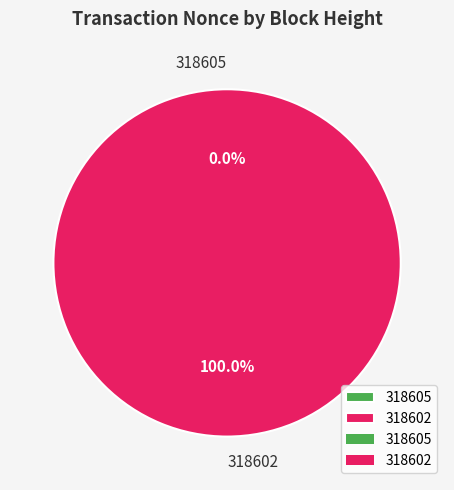

Combined, what portion of the pie is 318602 and 318605?

100.0%